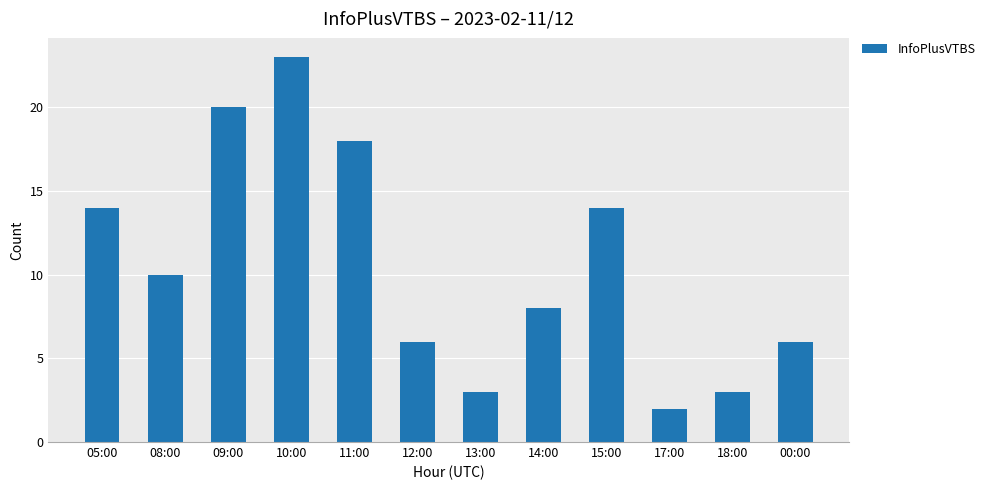

What position from the right is 18:00?

2